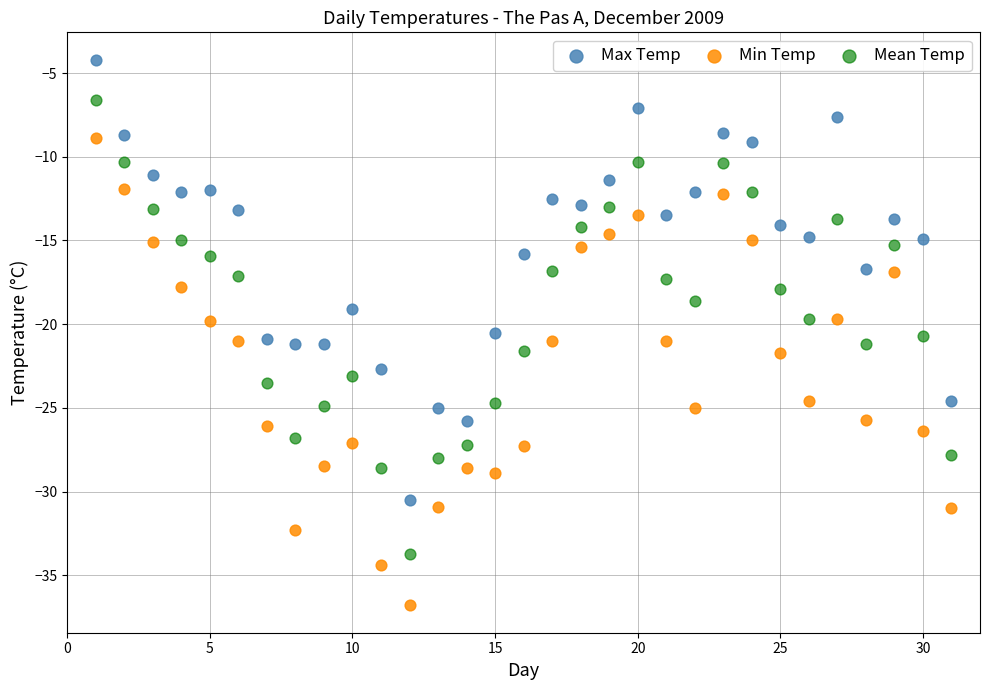

What are all the series names shown in the legend?

Max Temp, Min Temp, Mean Temp